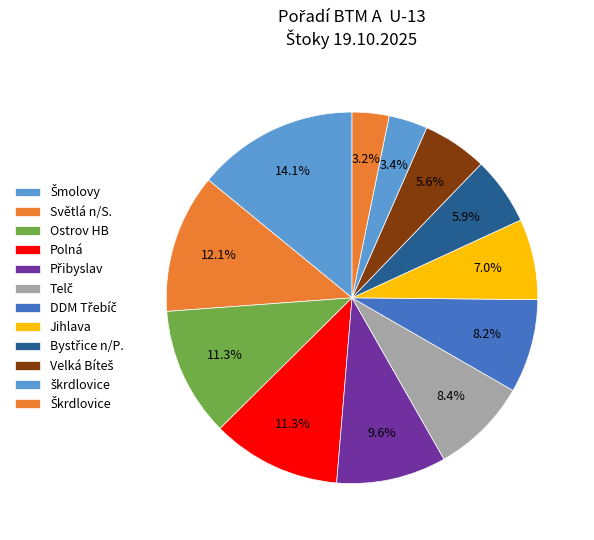

Is there any slice that represents more than half of the pie?

No